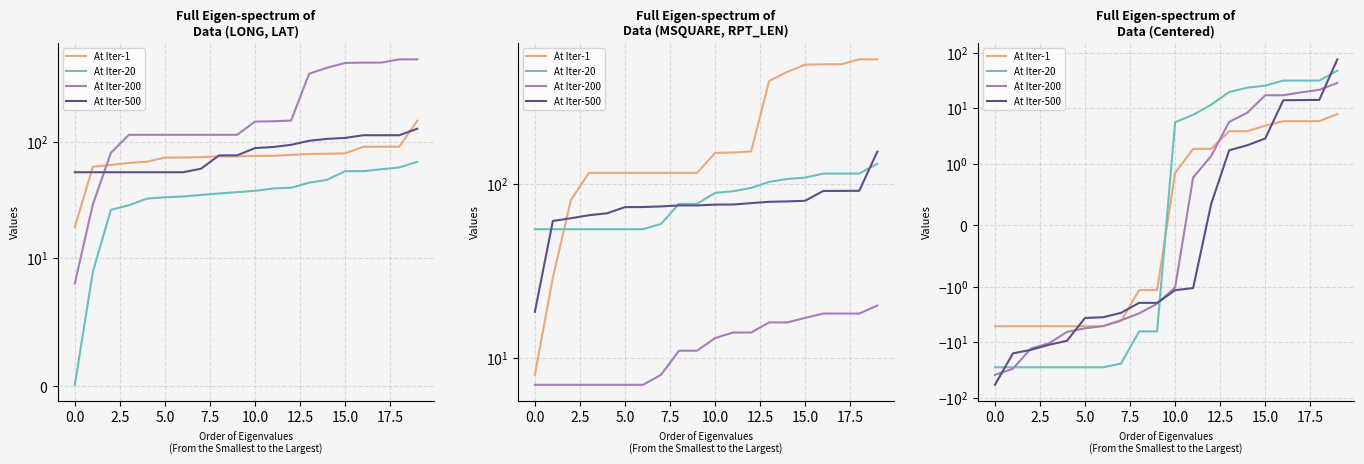

What is the value of the At Iter-1 point at the 19th from the left?

5.8